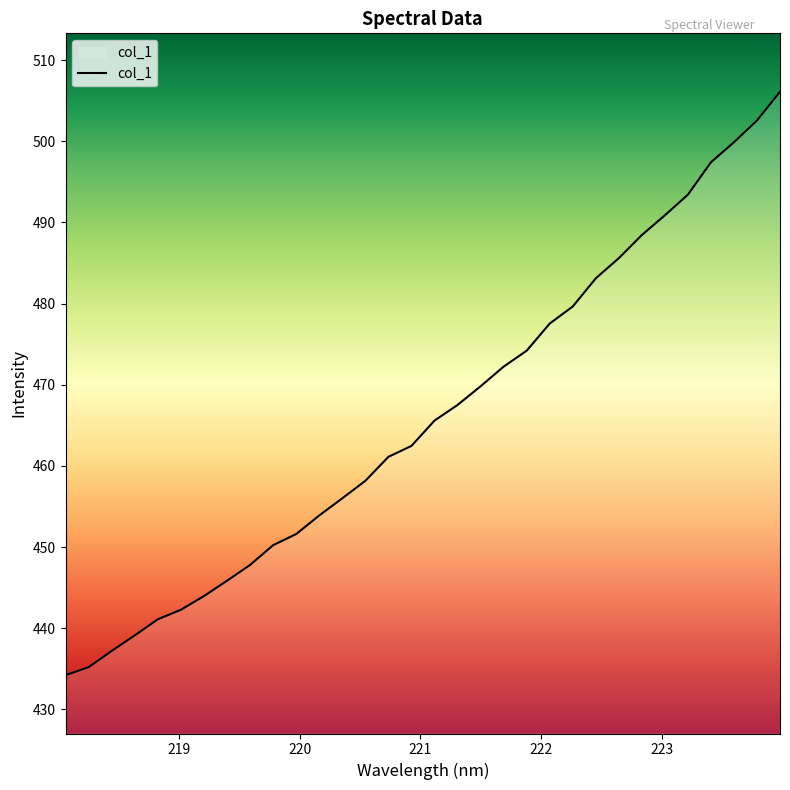

True or false: the data has more than 0 interior local peaks.

False